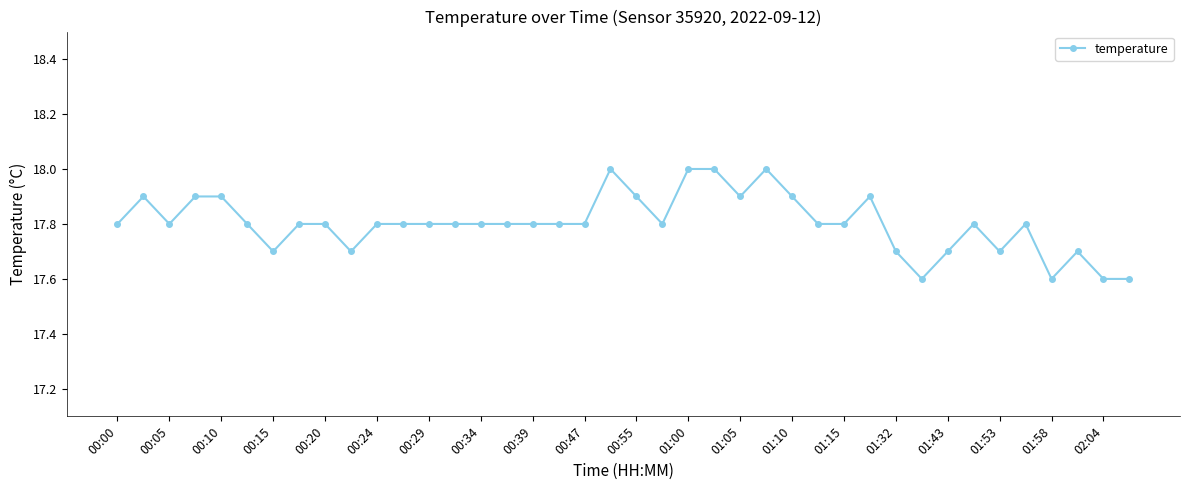

True or false: there are more than 1 points higher than both neighbors.

True